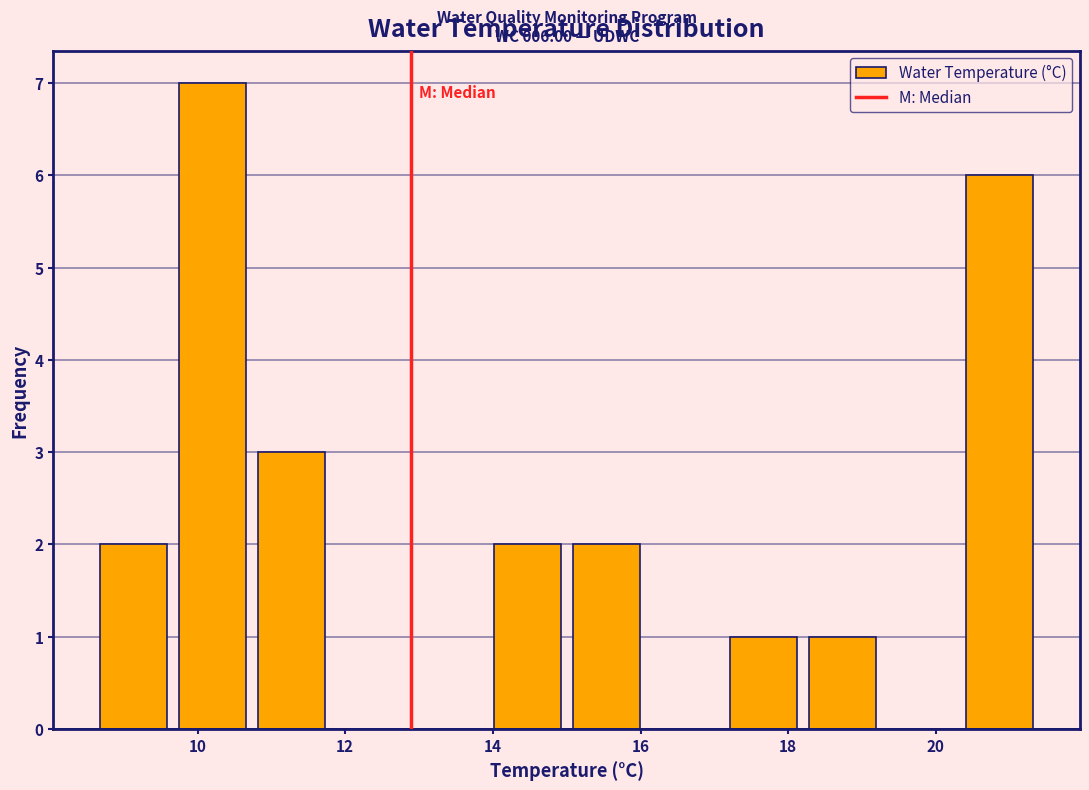

Which range on the x-axis has the tallest bar?

9.6 to 10.8